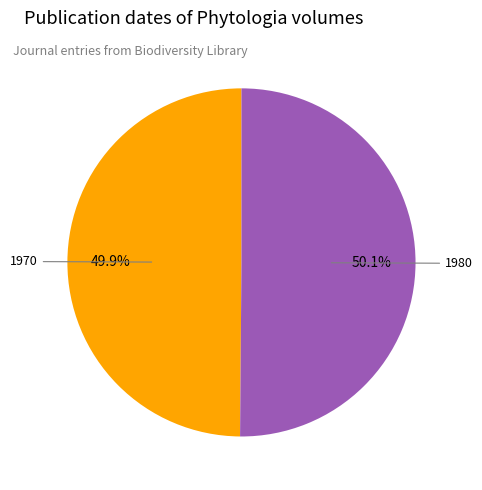

Count the number of slices in the pie.

2